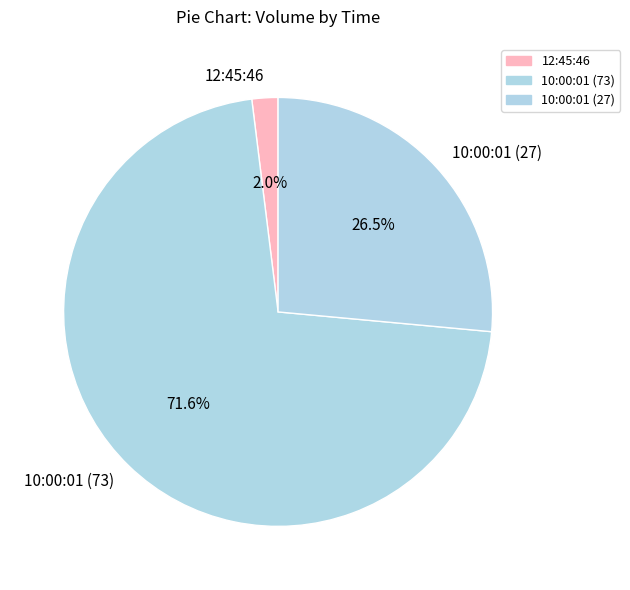

What is the ratio of the value at 10:00:01 (73) to the value at 10:00:01 (27)?

2.7